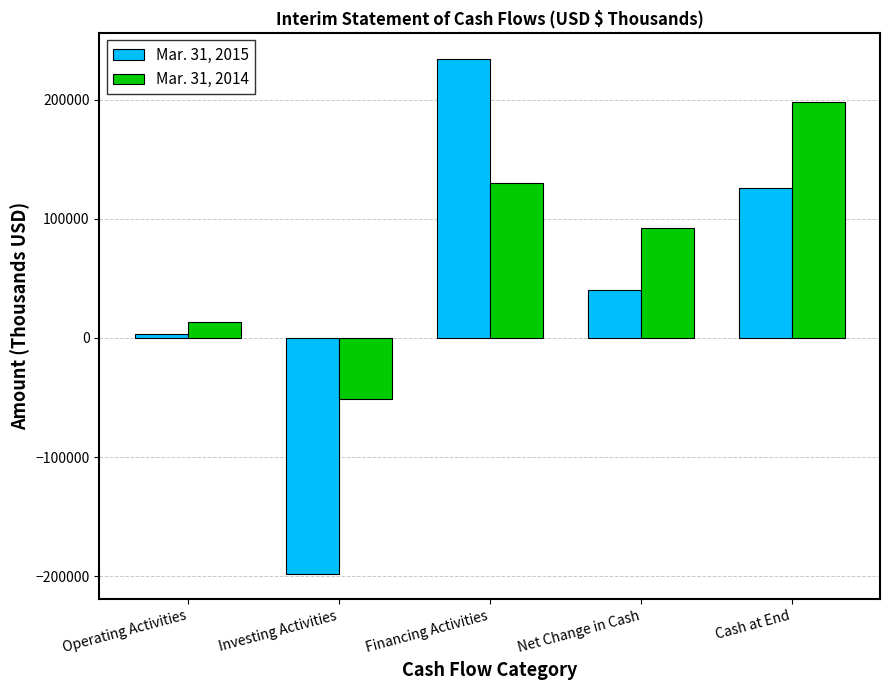

Where does the Mar. 31, 2015 series first go above 40288?

Financing Activities